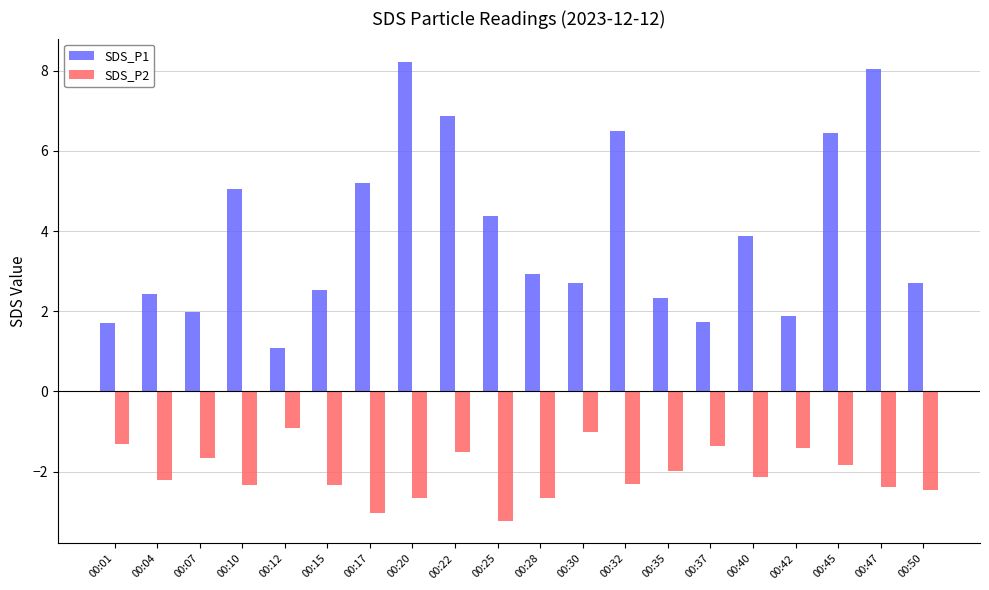

Between 00:10 and 00:28, which series saw the biggest shift?

SDS_P1